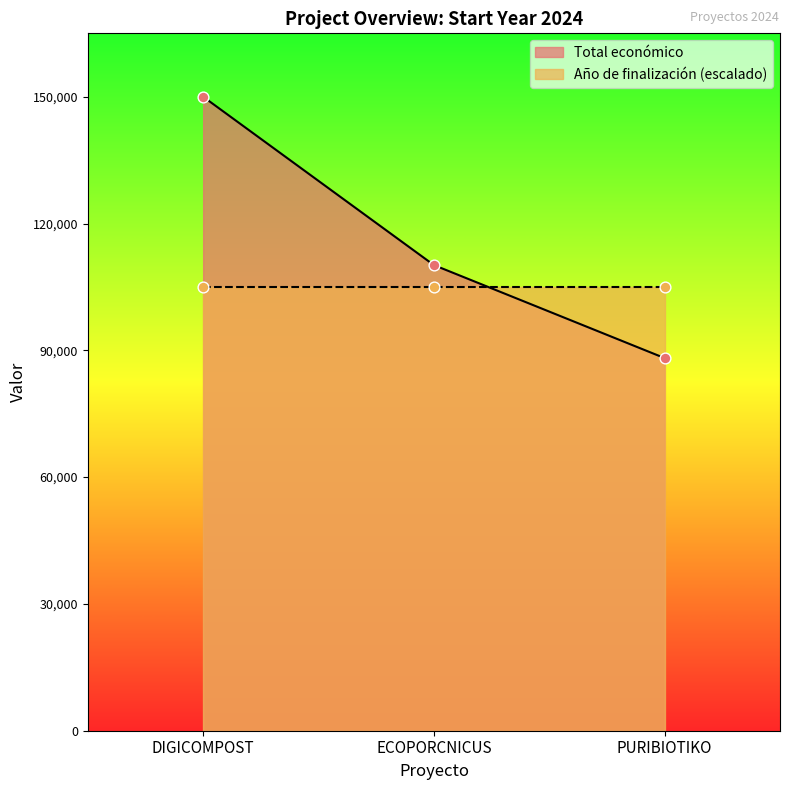

What is the change in value from DIGICOMPOST to ECOPORCNICUS?

-39832